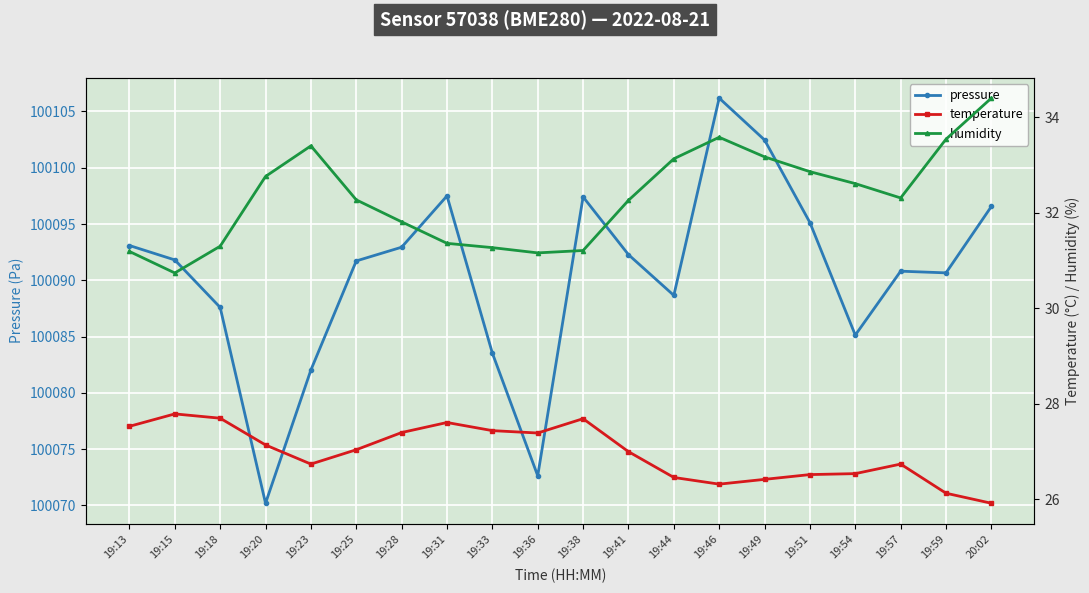

The value of temperature at 19:41 is 44.4. True or false?

False